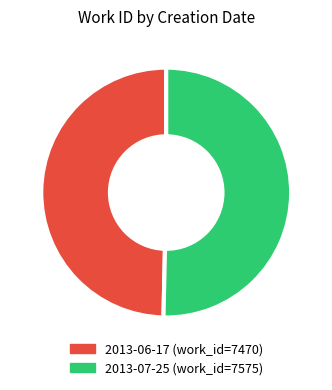

Which slice is the largest?

2013-07-25